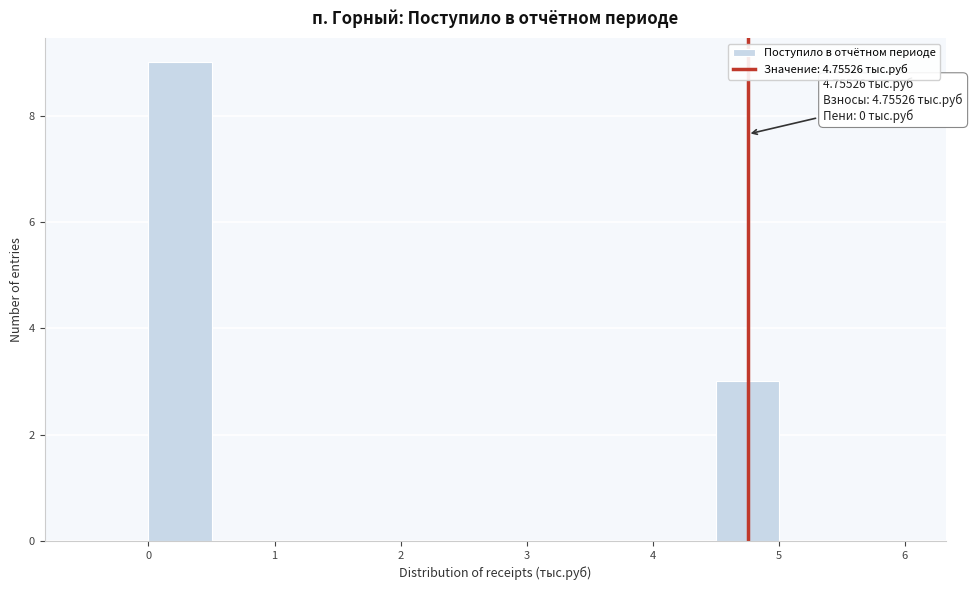

Which range on the x-axis has the tallest bar?

0.0 to 0.5